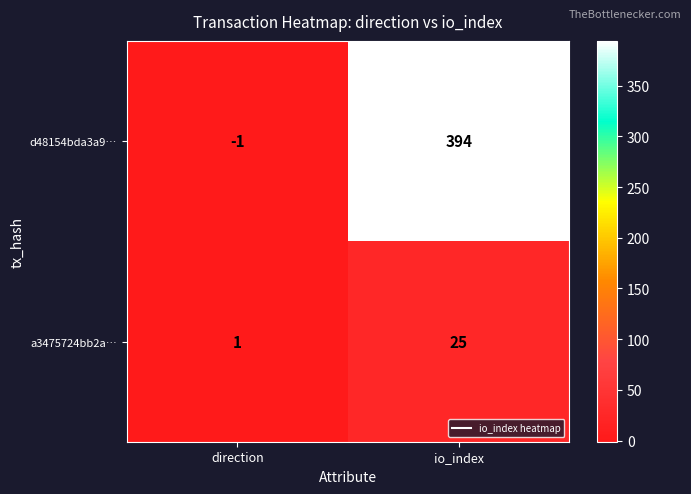

What is the total value across all series at io_index?

419